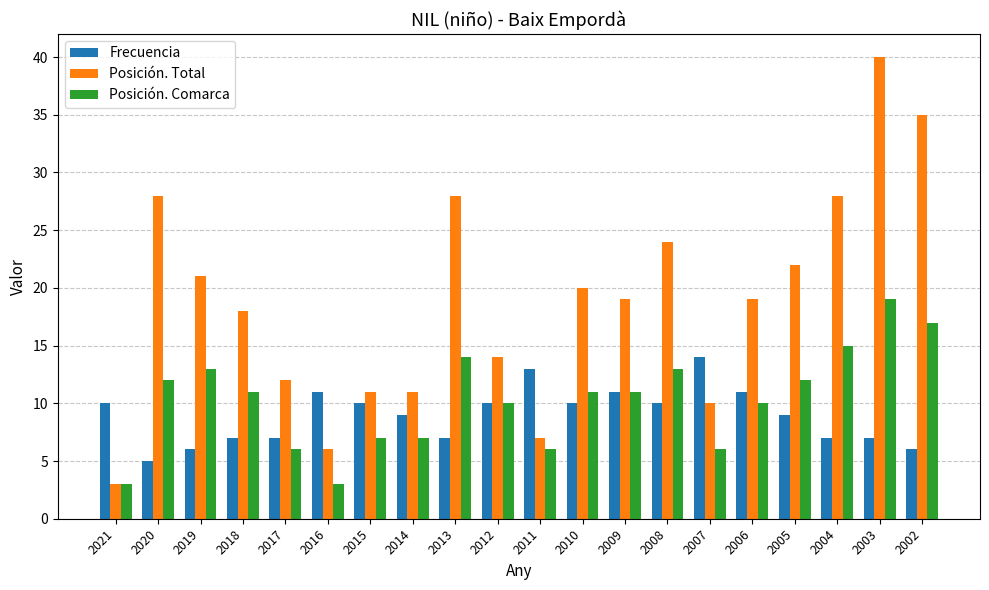

The value of Frecuencia at 2019 is 6. True or false?

True